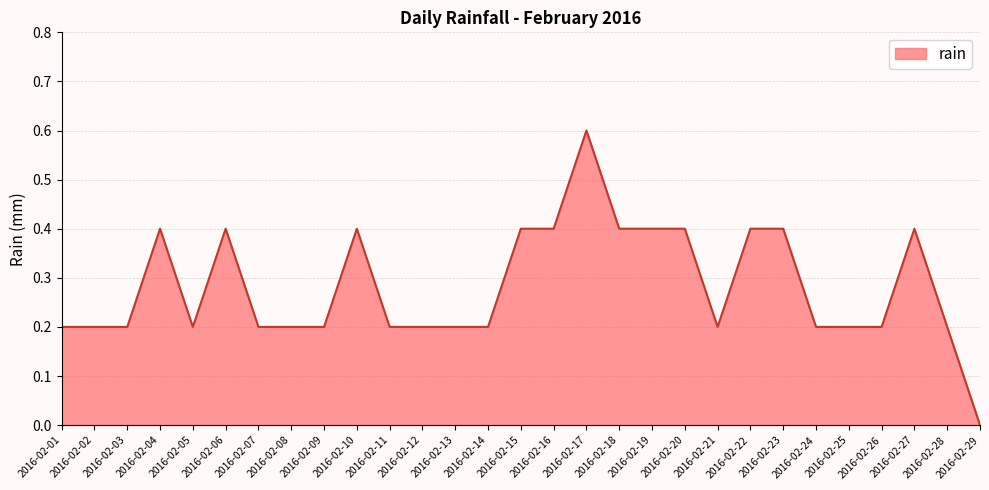

What is the greatest value displayed?

0.6